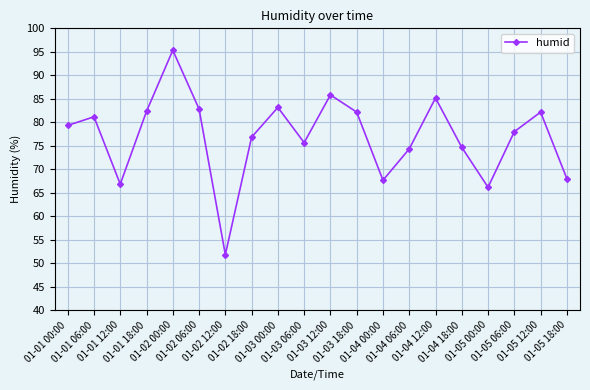

True or false: the data shows 118.2 at 01-04 12:00.

False